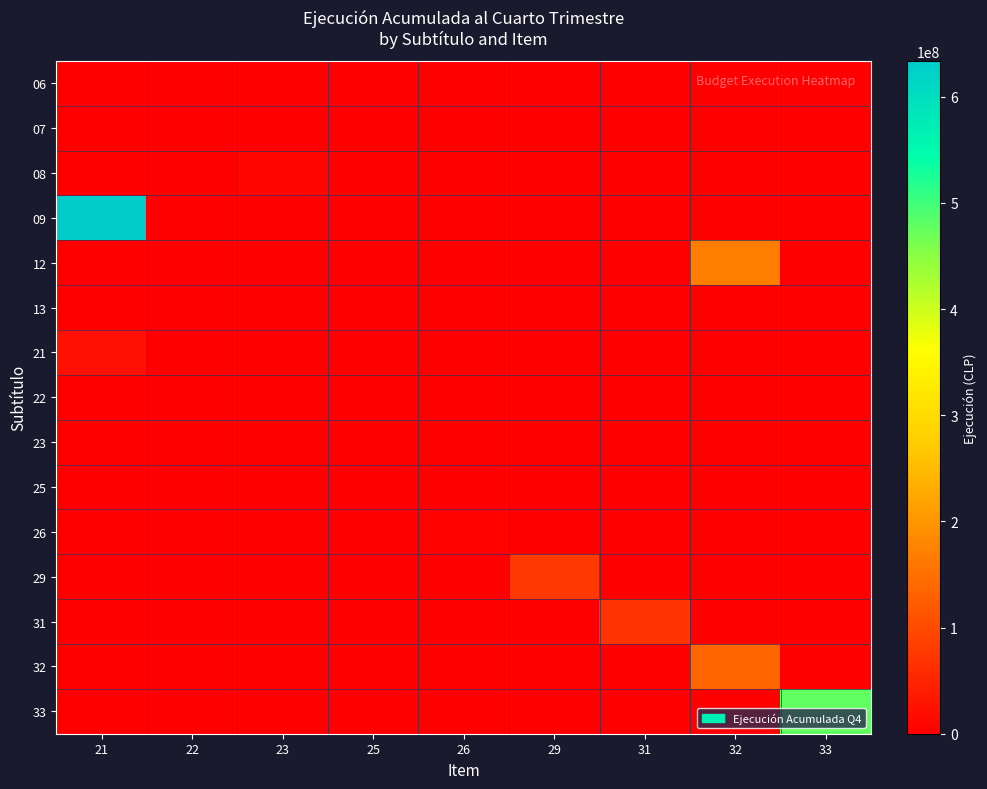

Which series has the largest range (max minus min)?

09